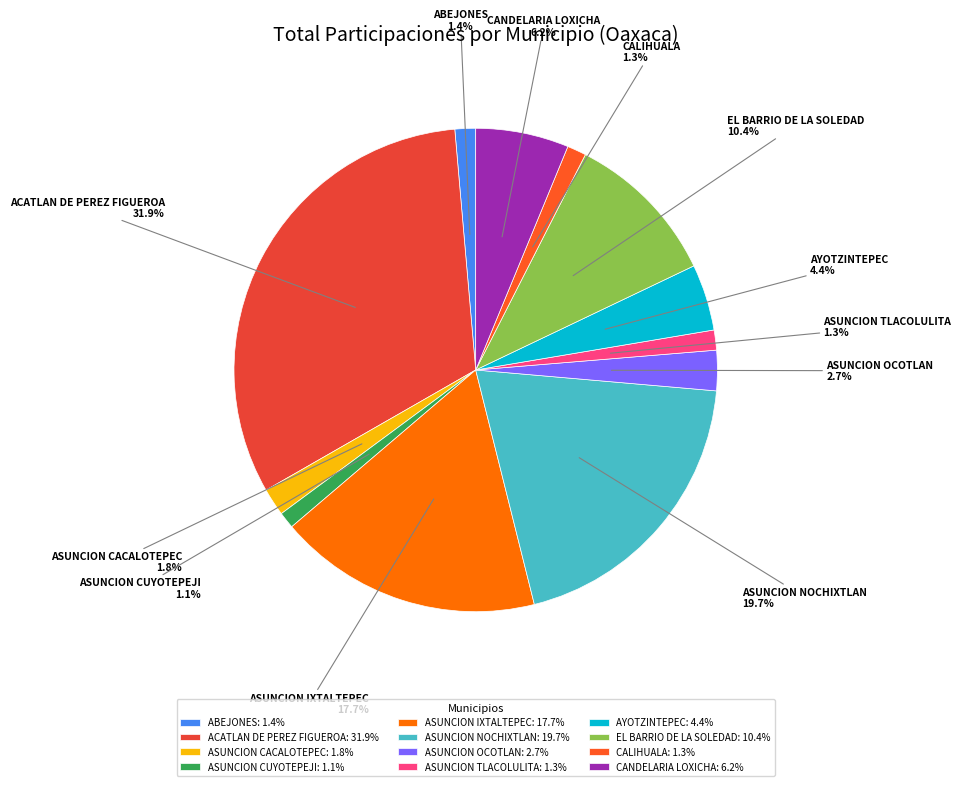

What percentage is the ASUNCION IXTALTEPEC slice, to the nearest percent?

18%